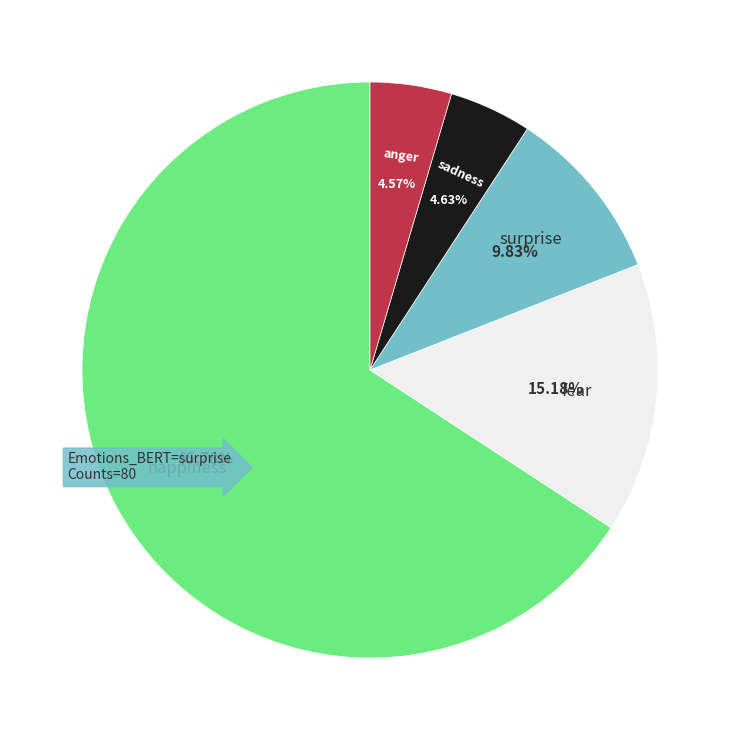

Is there any slice that represents more than half of the pie?

Yes